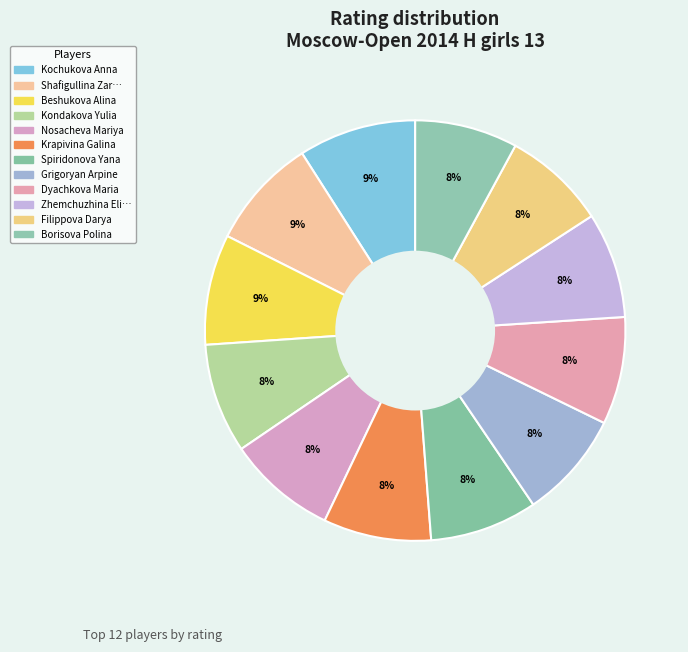

Which slice is the largest?

Kochukova Anna